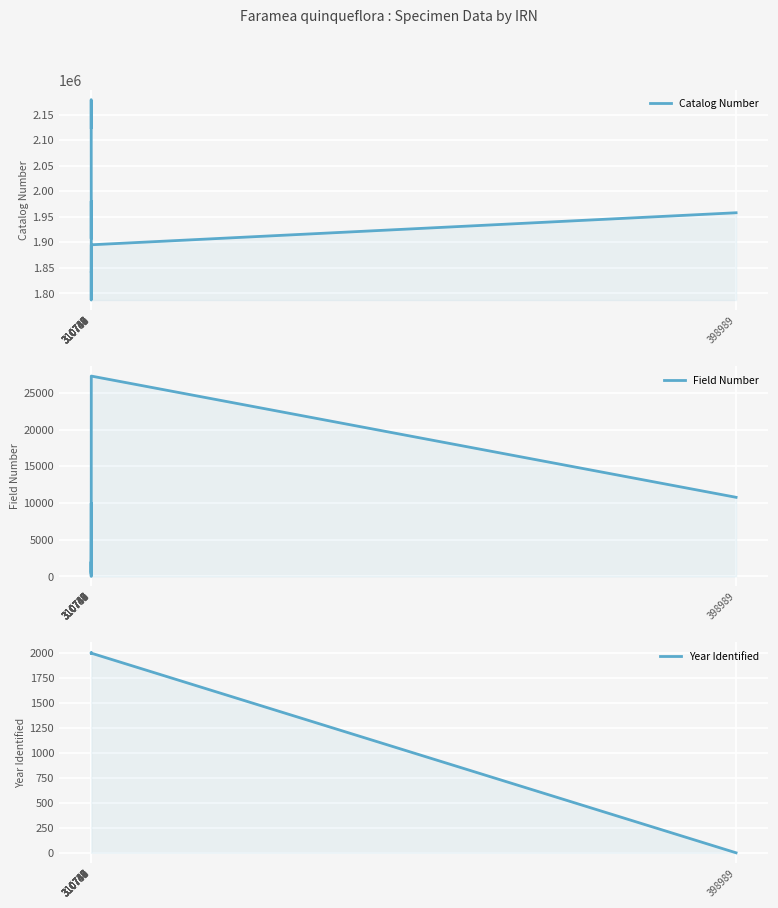

Rank the series at 310748 from lowest to highest value.

Year Identified, Field Number, Catalog Number